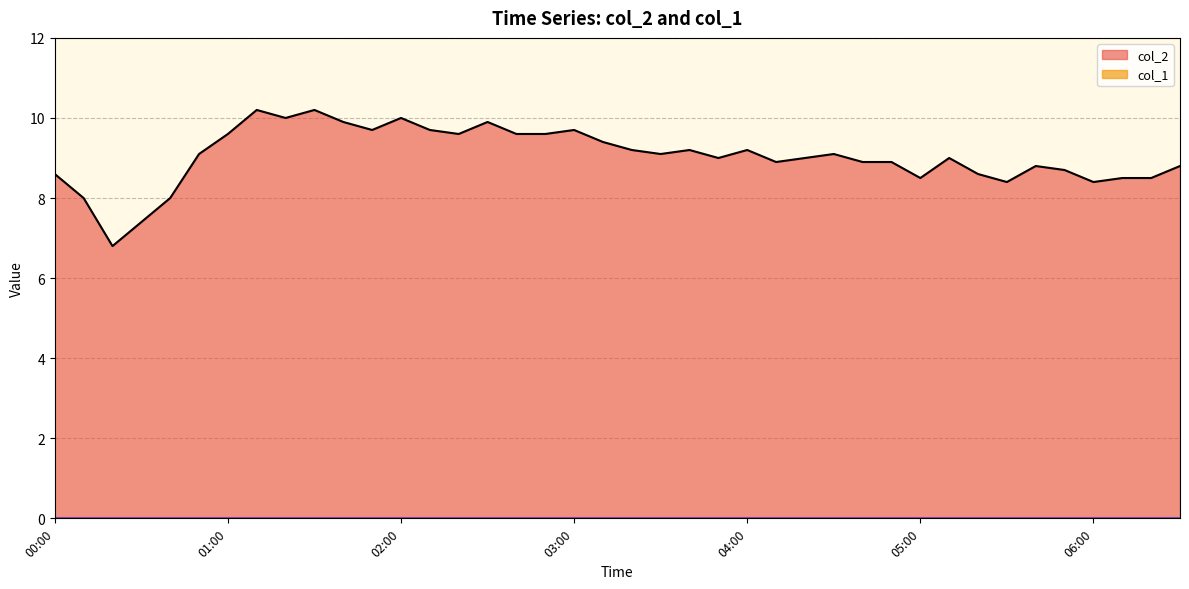

Count the number of categories in the chart.

40